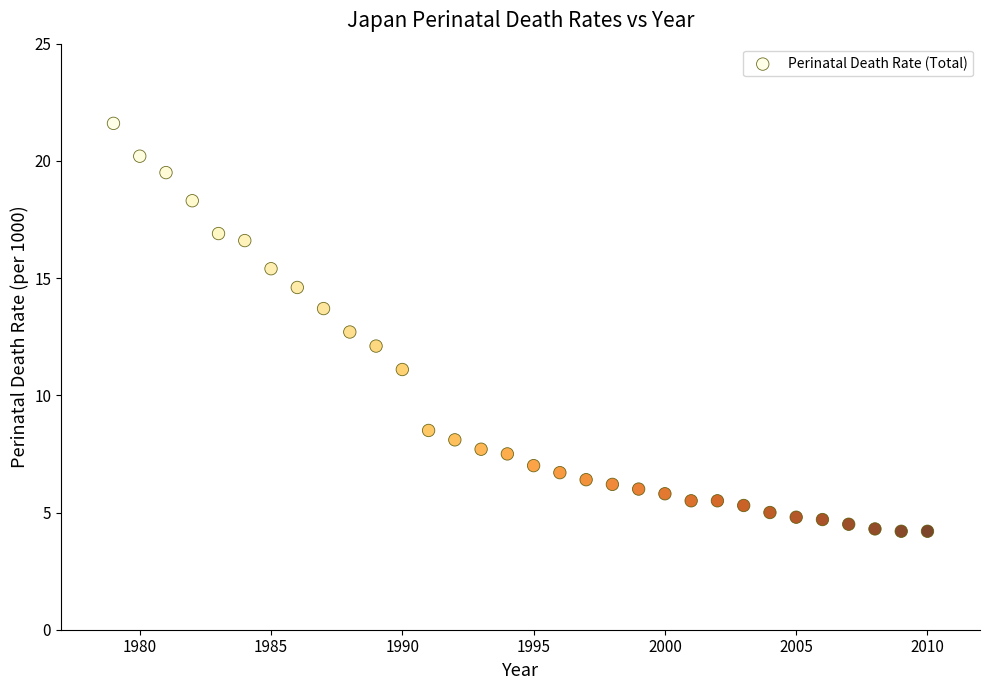

What is the range of Y values (max minus min)?

17.4